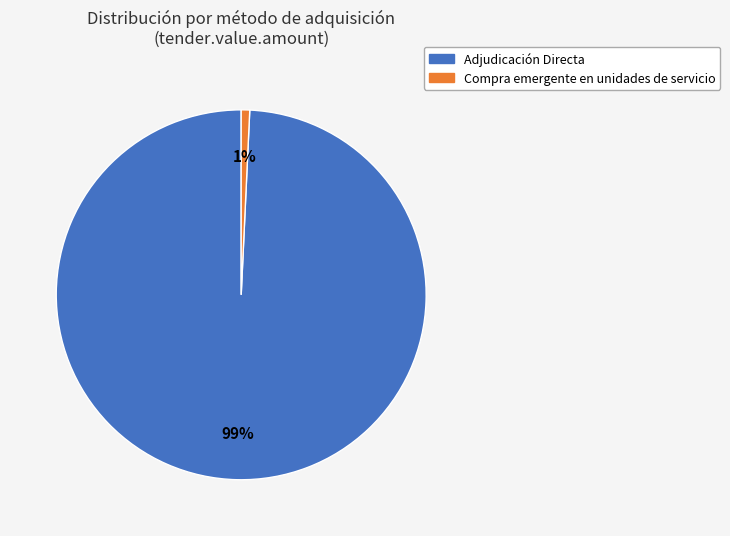

Combined, do Compra emergente en unidades de servicio and Adjudicación Directa account for over 50%?

Yes